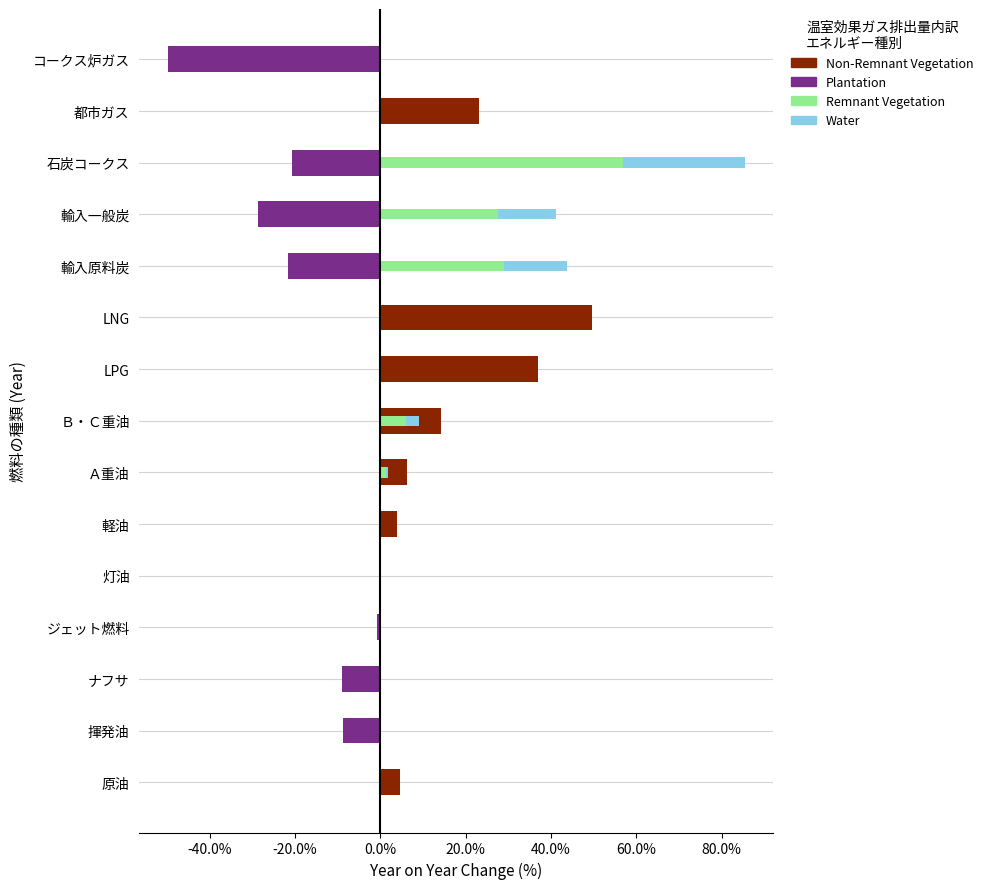

The Remnant Vegetation series shows 4.2 at Ｂ・Ｃ重油. True or false?

False